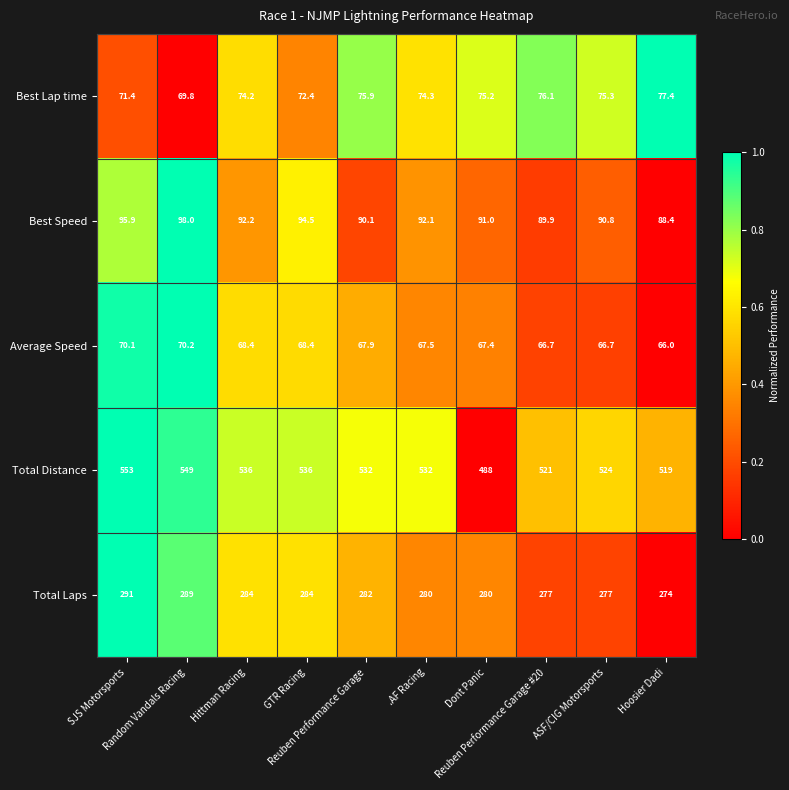

Which series has the largest total across all categories?

Total Distance